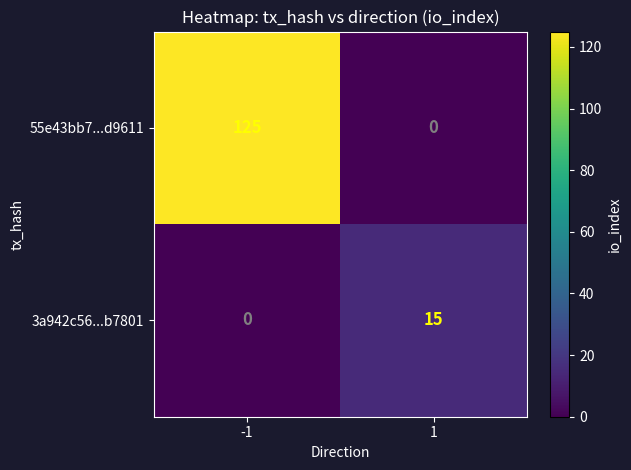

Reading left to right, what are all the values shown in this chart?

55e43bb7...d9611: 125	0
3a942c56...b7801: 0	15